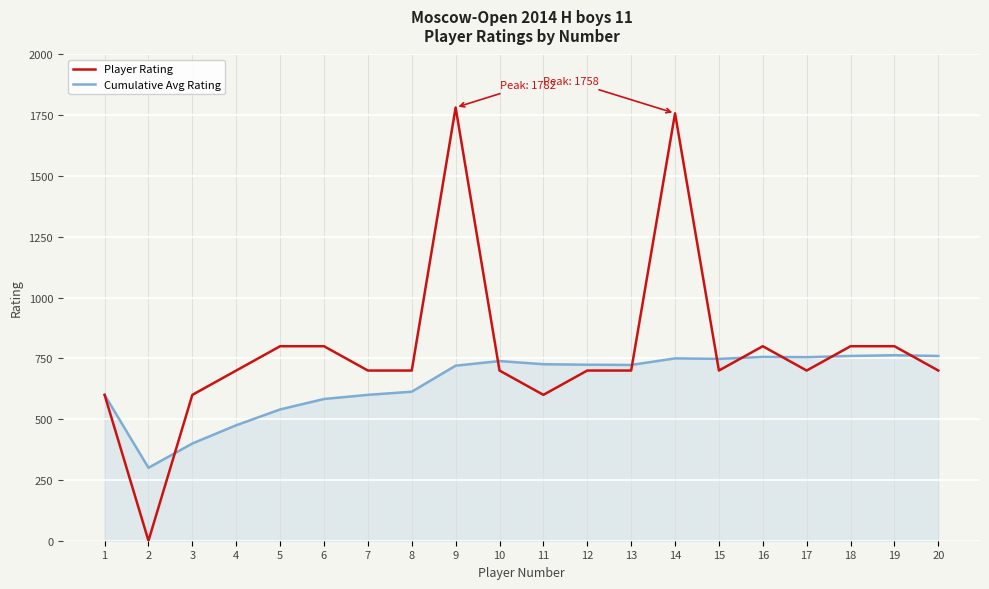

What is the maximum value shown in the chart?

1782